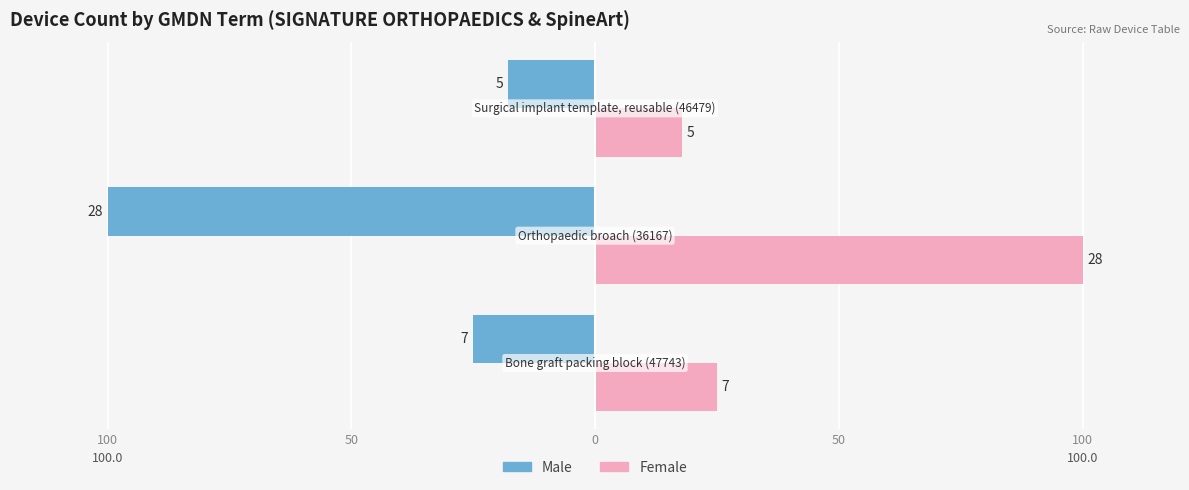

What is the value of the Male bar at the 2nd from the left?

-100.0